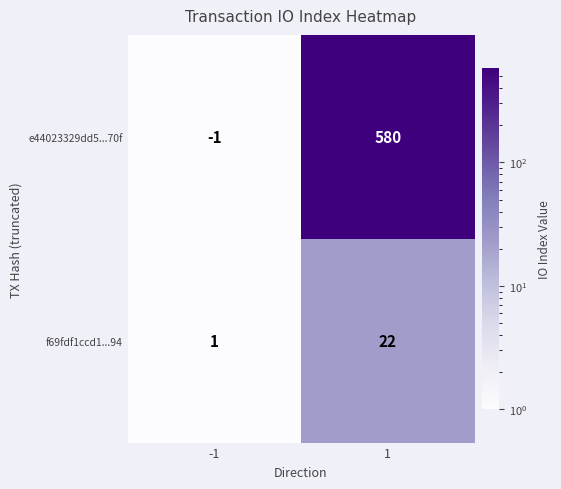

Reading left to right, extract all data points from this chart.

e44023329dd5...70f: -1=-1	1=580
f69fdf1ccd1...94: -1=1	1=22